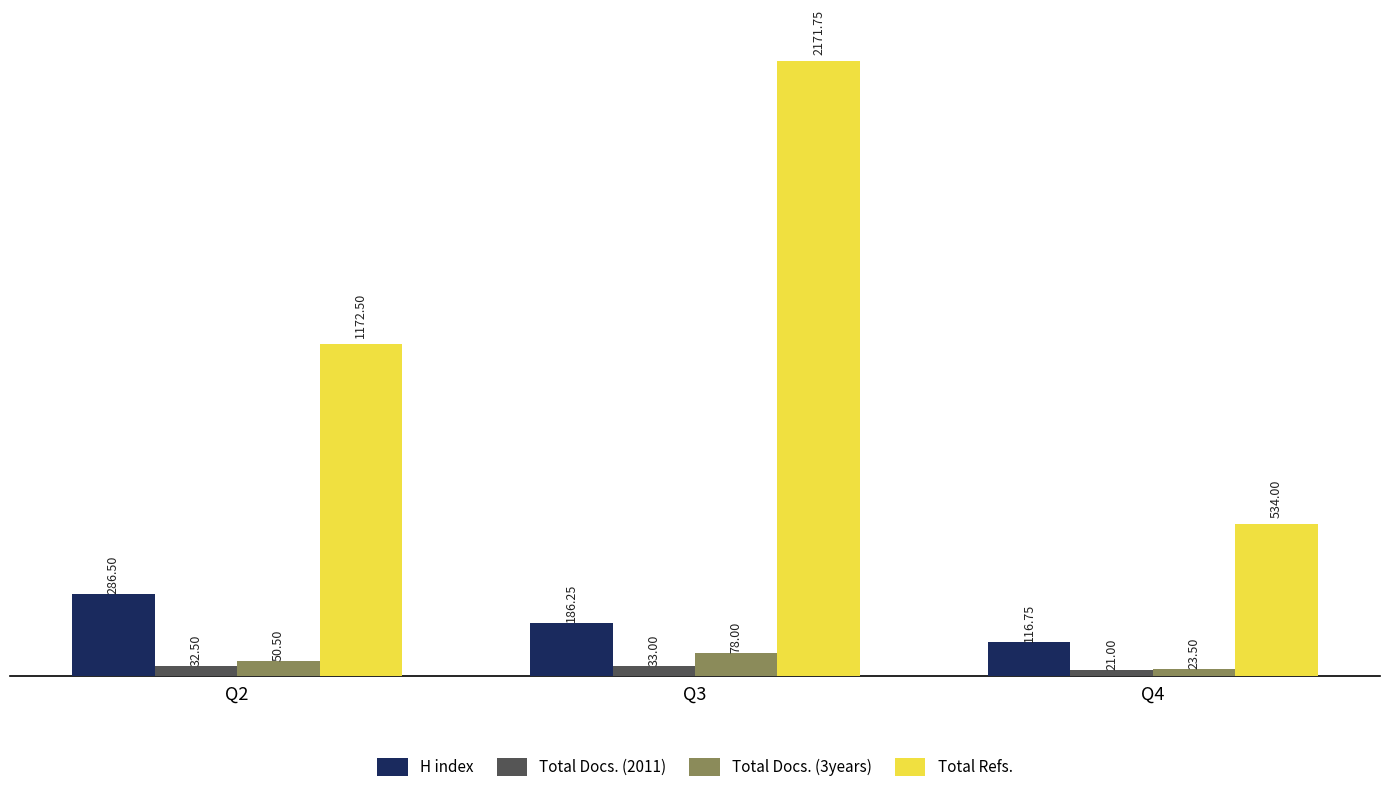

What is the value of the H index bar at the 1st from the left?

286.5